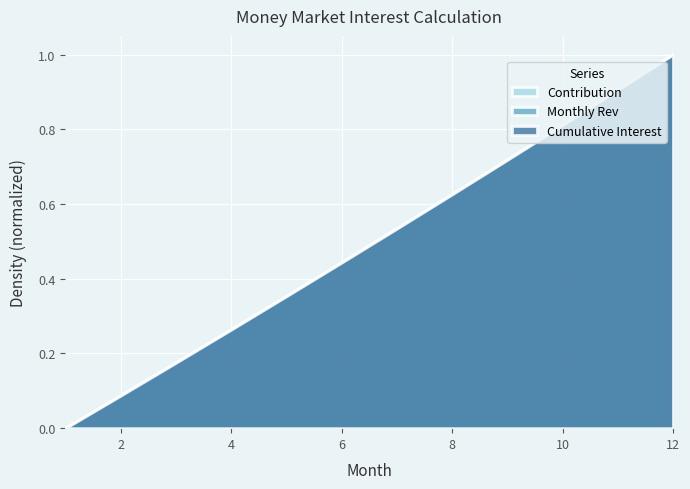

How many categories are shown in the chart?

12